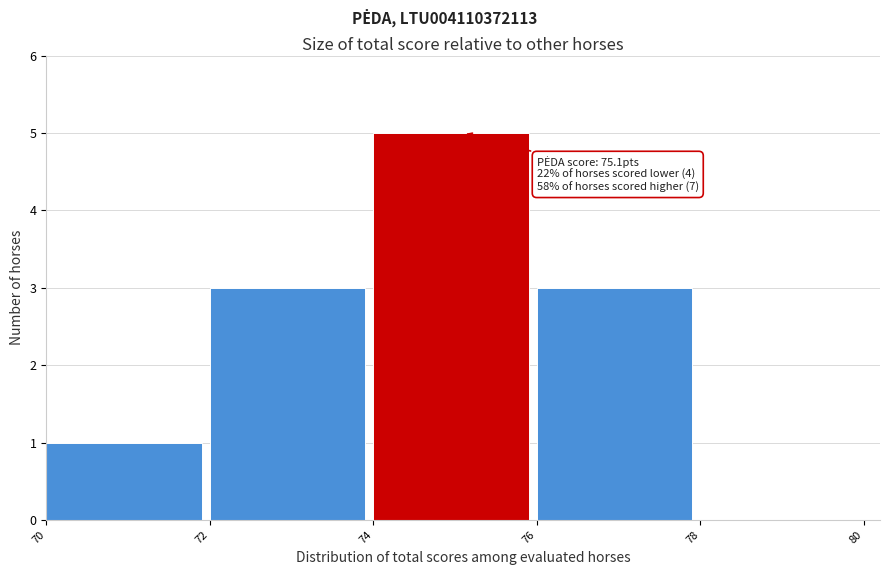

Over which range of the x-axis is the bar tallest?

74 to 76